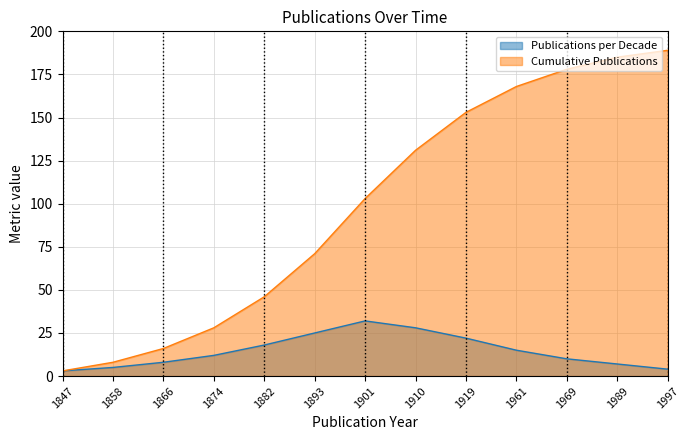

Count the number of categories in the chart.

13